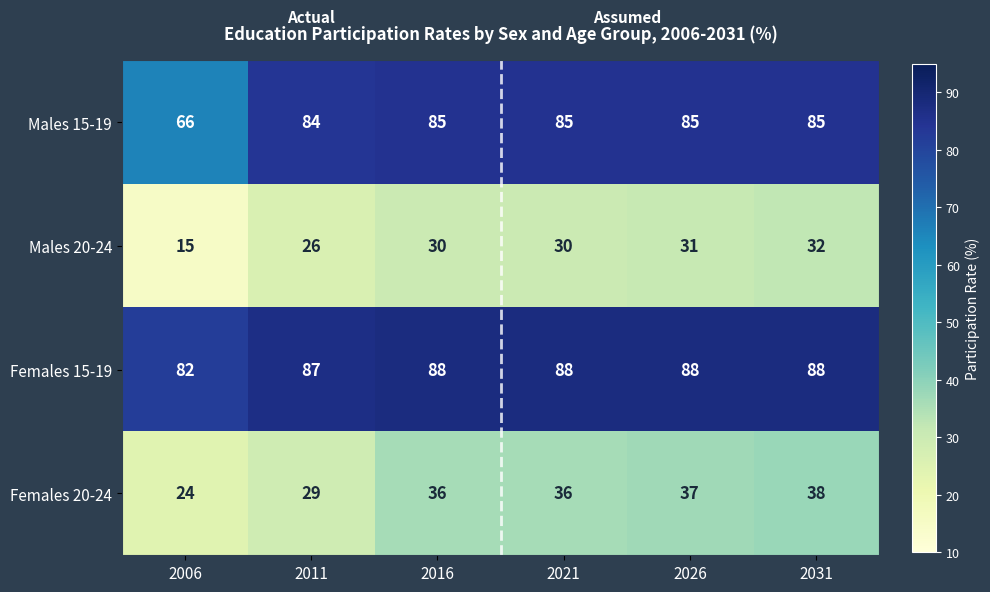

Reading left to right, extract all data points from this chart.

Males 15-19: 2006=66	2011=84	2016=85	2021=85	2026=85	2031=85
Males 20-24: 2006=15	2011=26	2016=30	2021=30	2026=31	2031=32
Females 15-19: 2006=82	2011=87	2016=88	2021=88	2026=88	2031=88
Females 20-24: 2006=24	2011=29	2016=36	2021=36	2026=37	2031=38